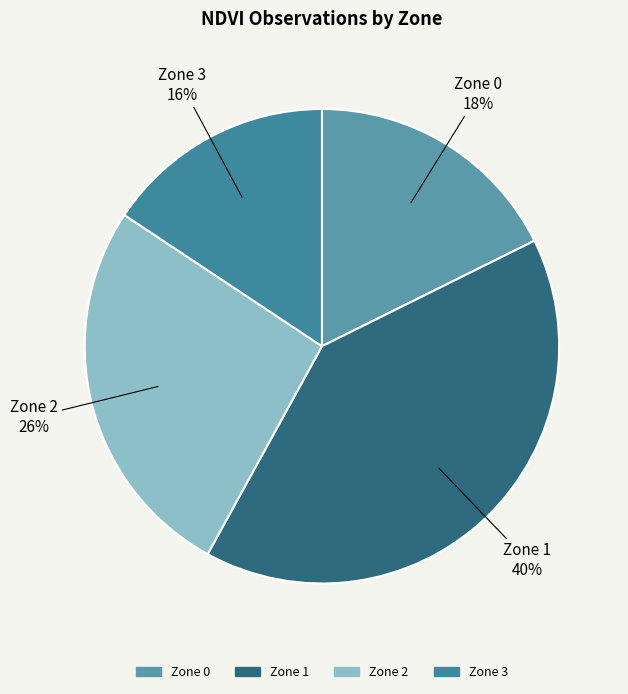

What is the largest slice in the pie chart?

Zone 1